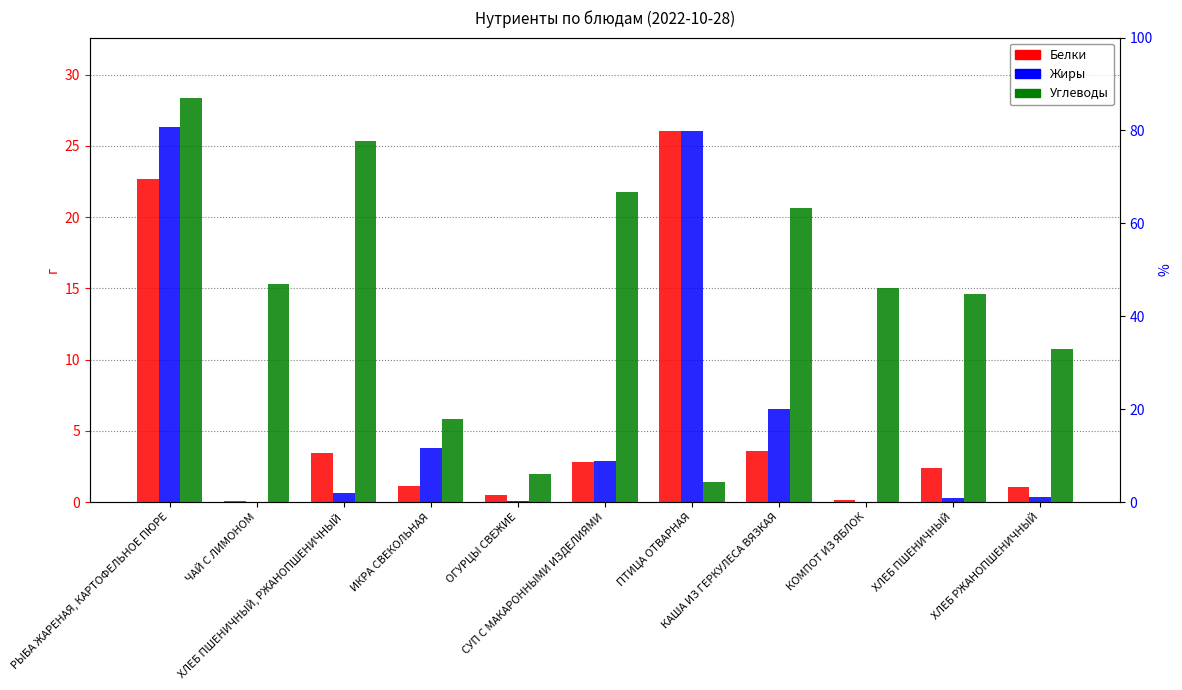

At how many categories does at least one series exceed 12?

8